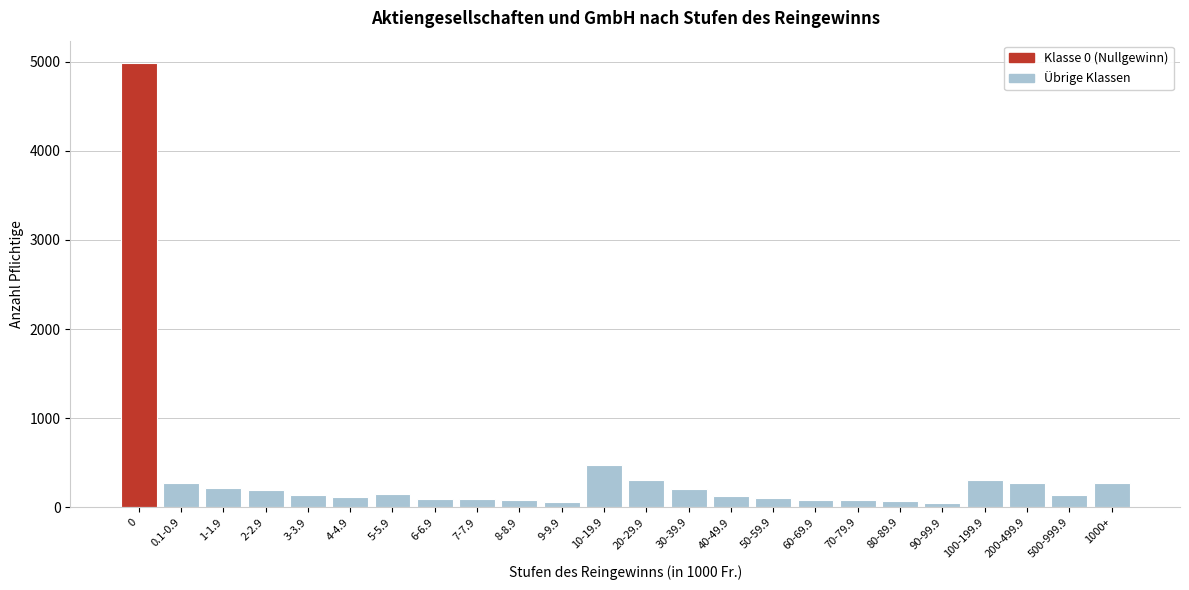

The chart shows a value of 61 at 1000+. True or false?

False